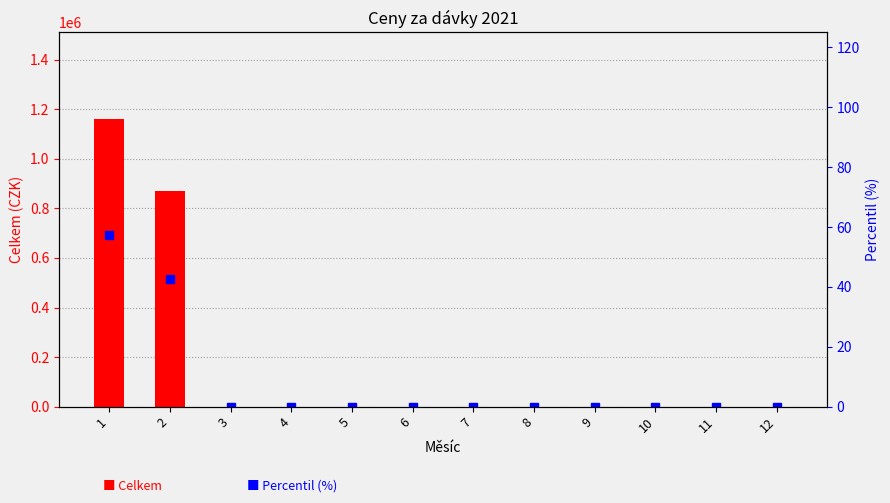

What is the difference between the maximum and minimum values in the Percentil (%) series?

57.2